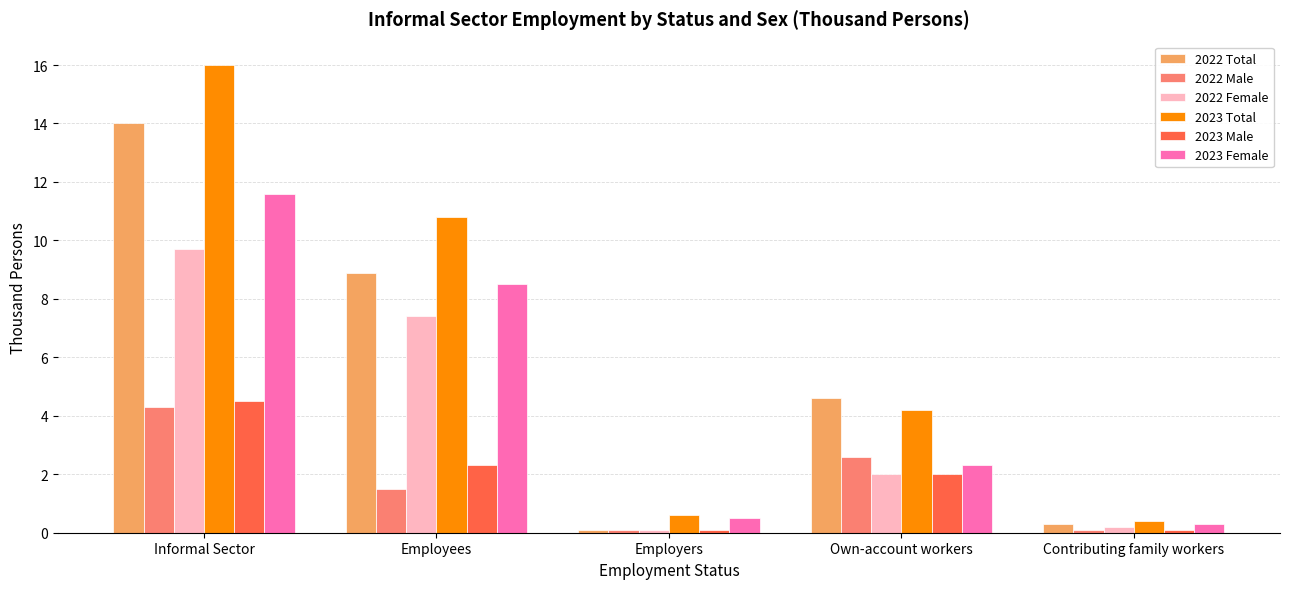

What is the total value across all series at Informal Sector?

60.1